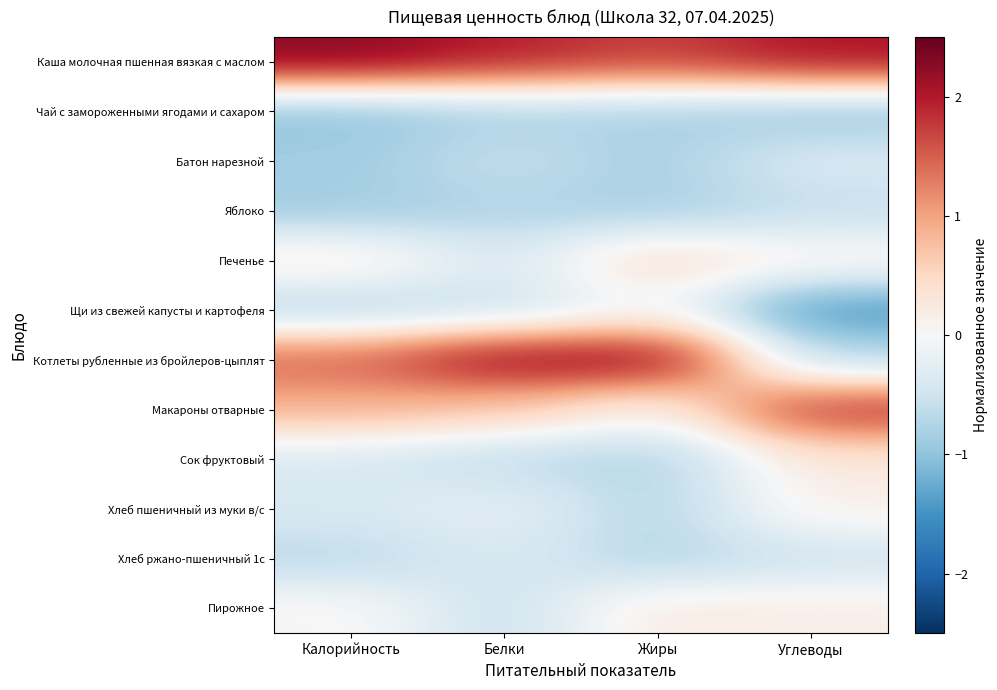

What is the maximum value shown in the chart?

2.3